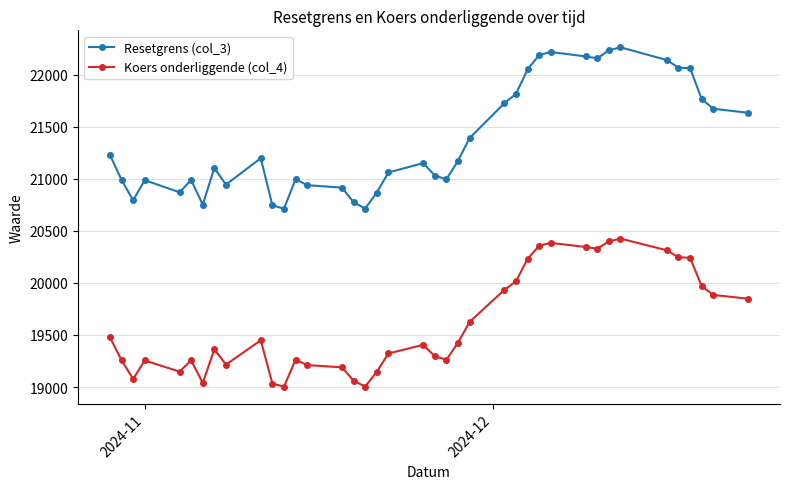

What is the average value of the Koers onderliggende (col_4) series?

19608.2